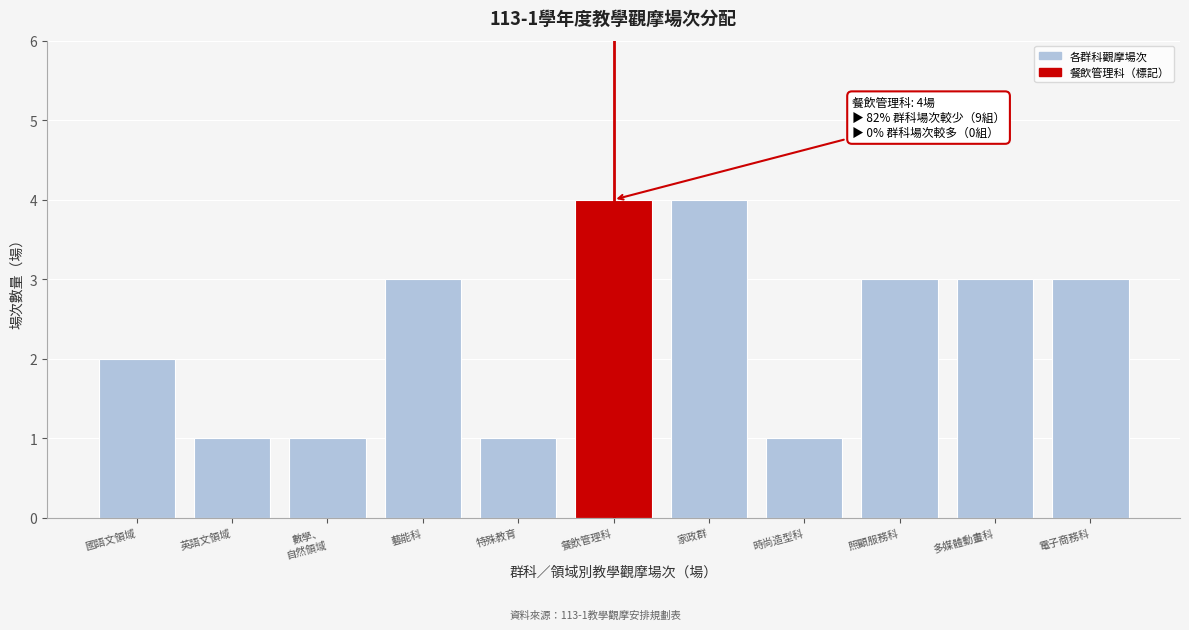

Reading left to right, extract all data points from this chart.

2	1	1	3	1	4	4	1	3	3	3